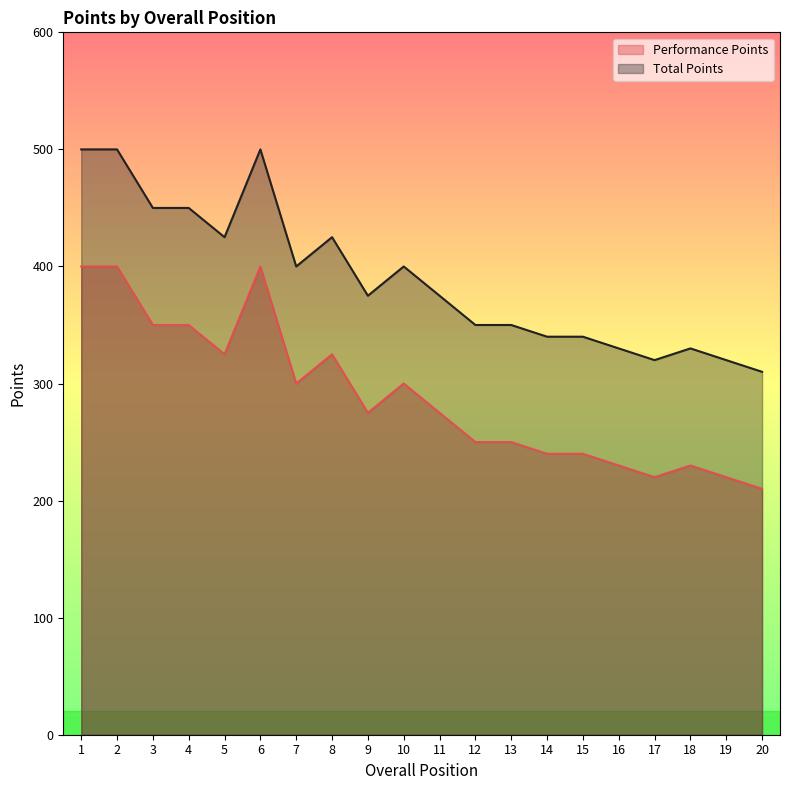

What is the difference between the maximum and minimum values in the Total Points series?

190